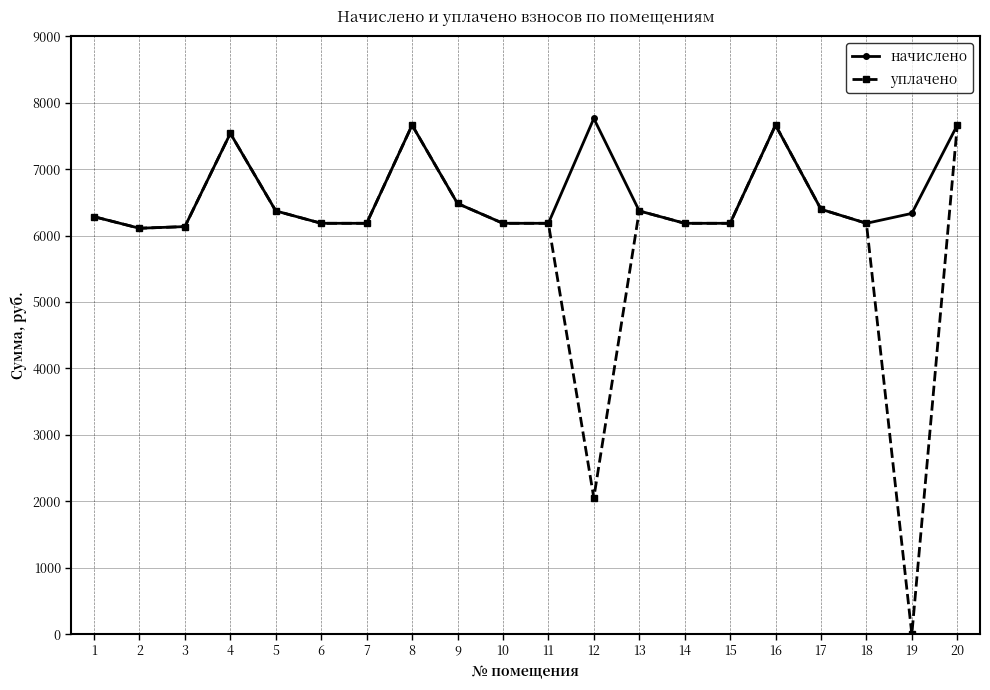

List the series in order of their overall mean, lowest first.

уплачено, начислено